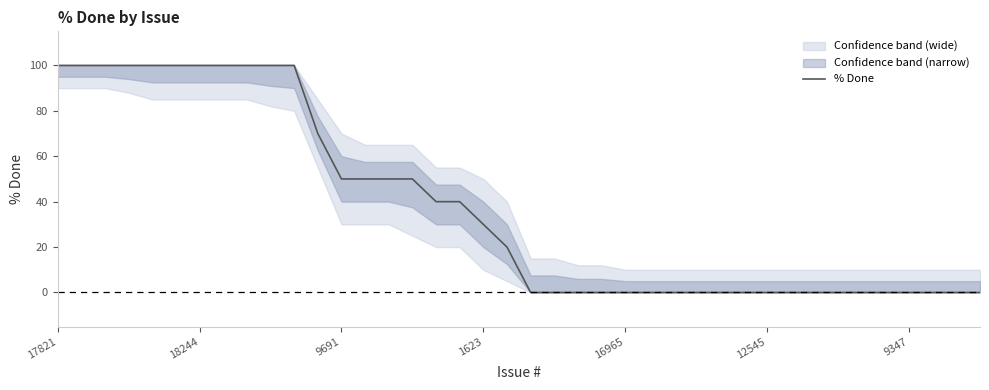

What position from the left is 13?

14